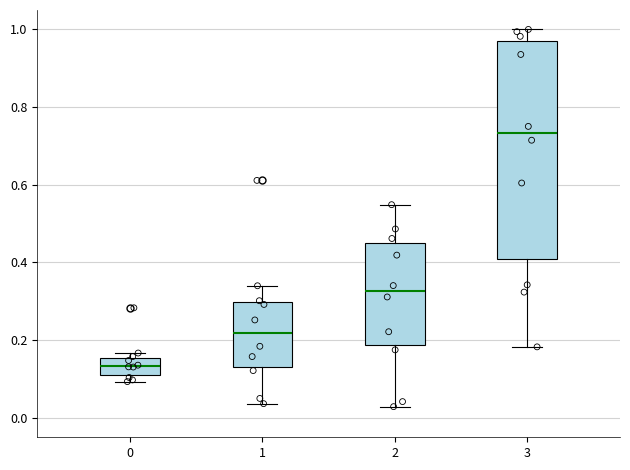

Where does the upper whisker of the box at x = 3 end on the y-axis? The values are not printed on the chart, so give them approximately, as read against the axis.

1.00